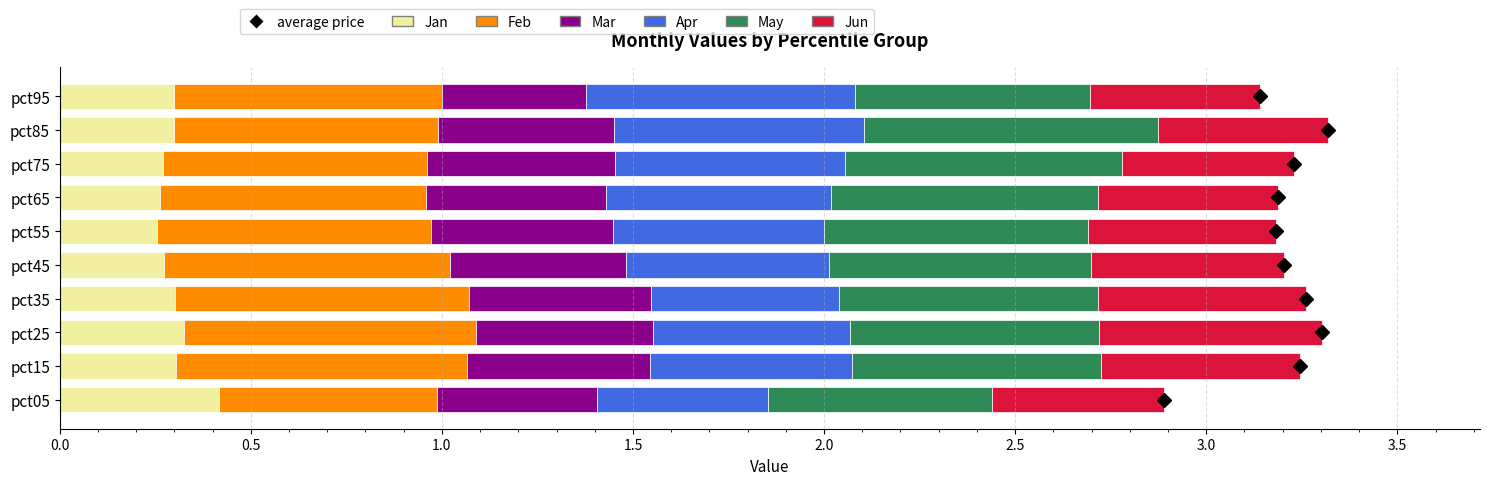

Which category has the highest value in the Jan series?

pct05